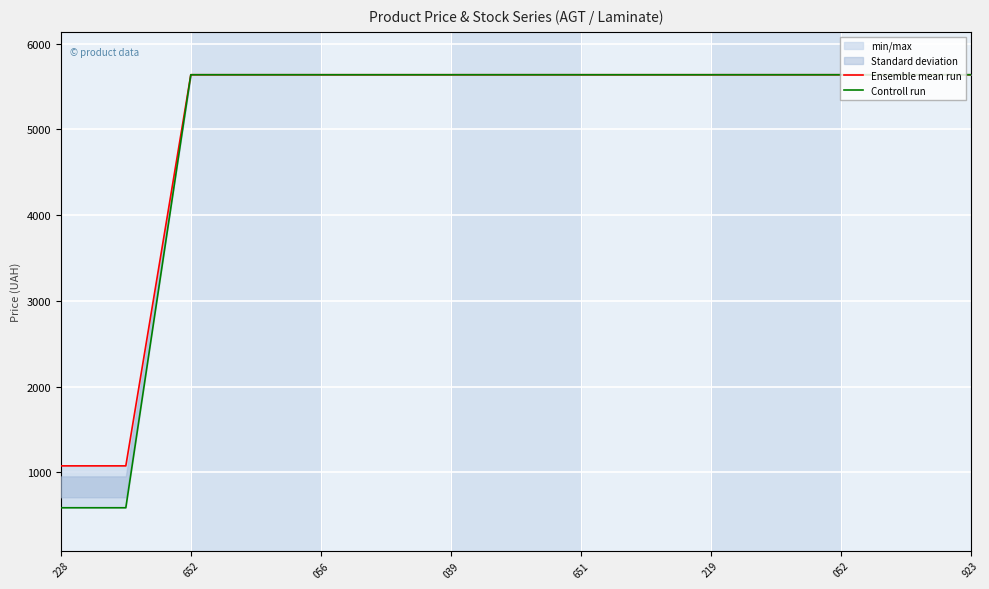

The Controll run series shows 5636.0 at 11. True or false?

True